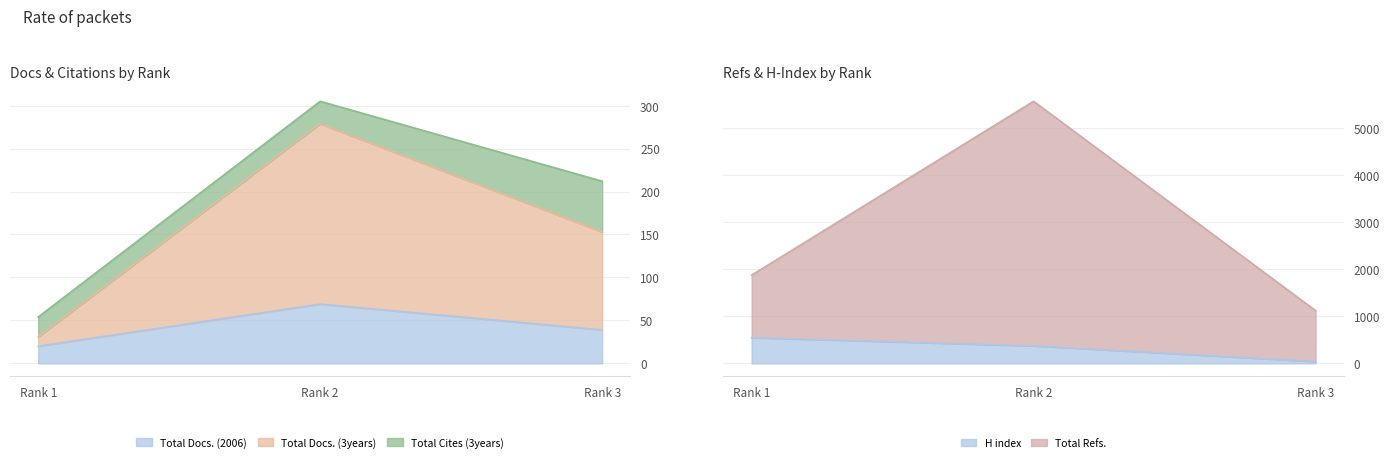

What is the difference between the Total Docs. (2006) values at Rank 3 and Rank 2?

30